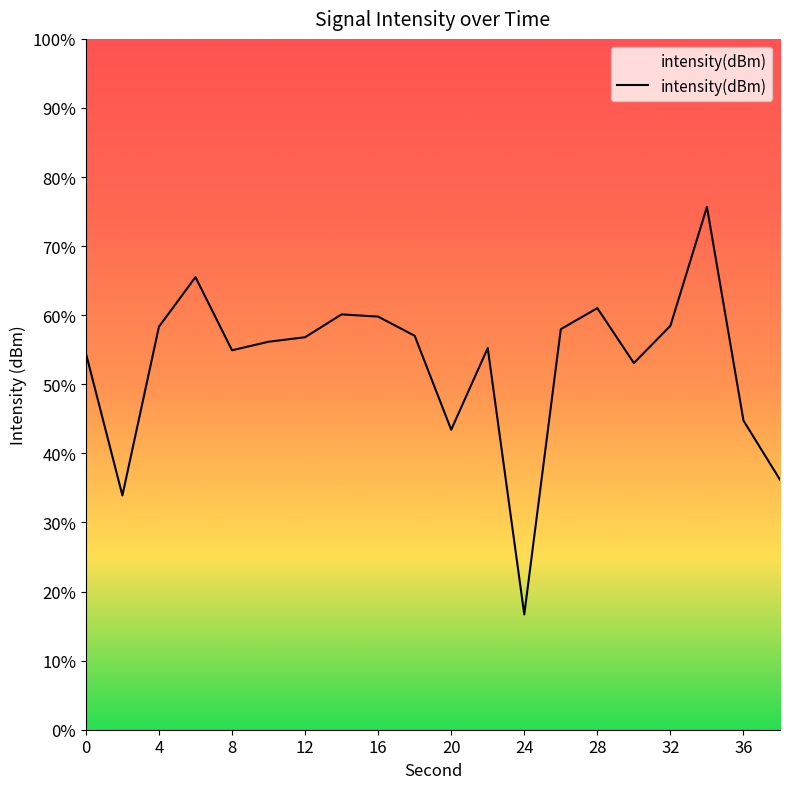

Is this an area chart (filled region under the line)?

No